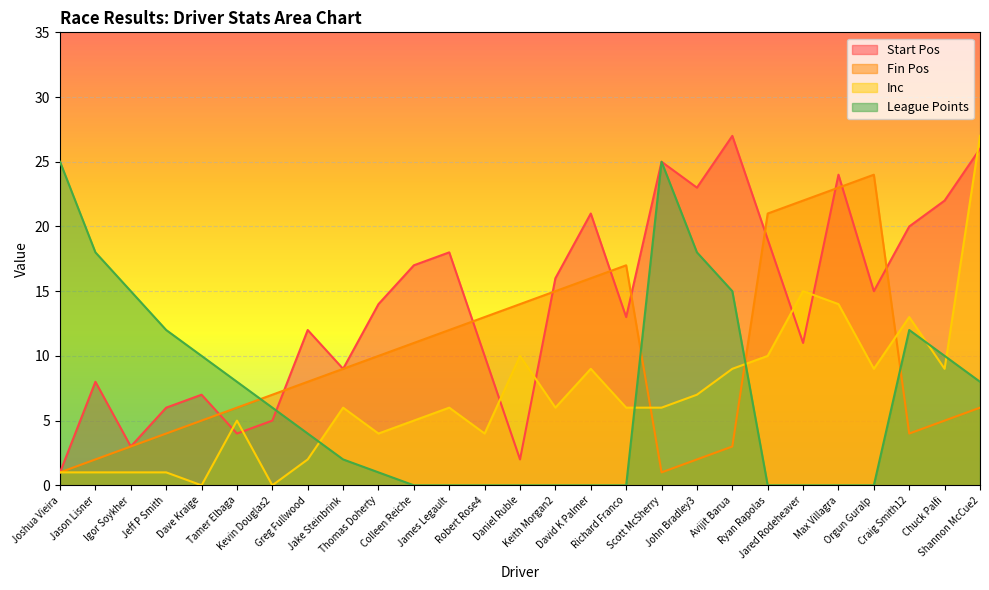

How many lines are shown in the chart?

4